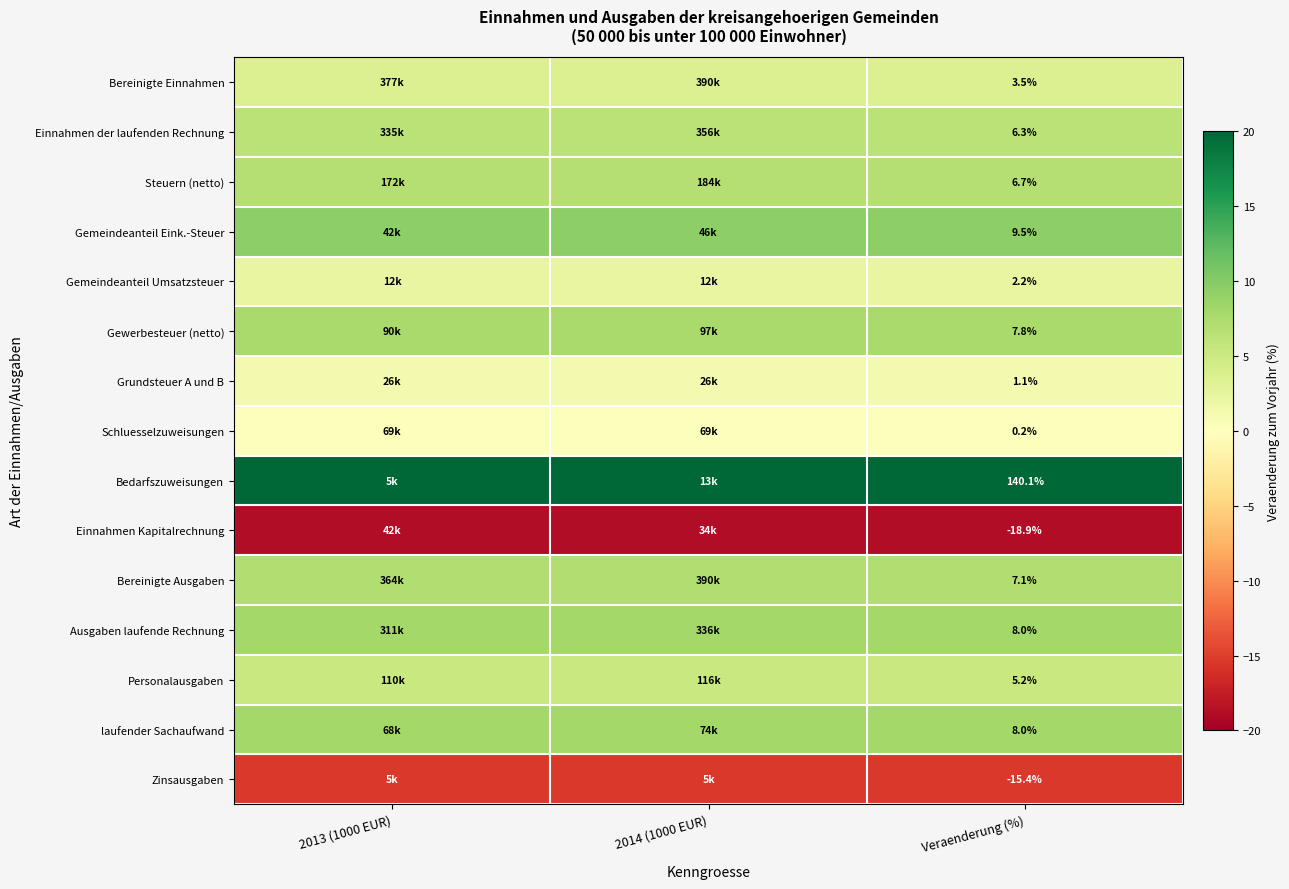

Is the value of Zinsausgaben at 2014 (1000 EUR) greater than the value of Ausgaben laufende Rechnung at 2013 (1000 EUR)?

No